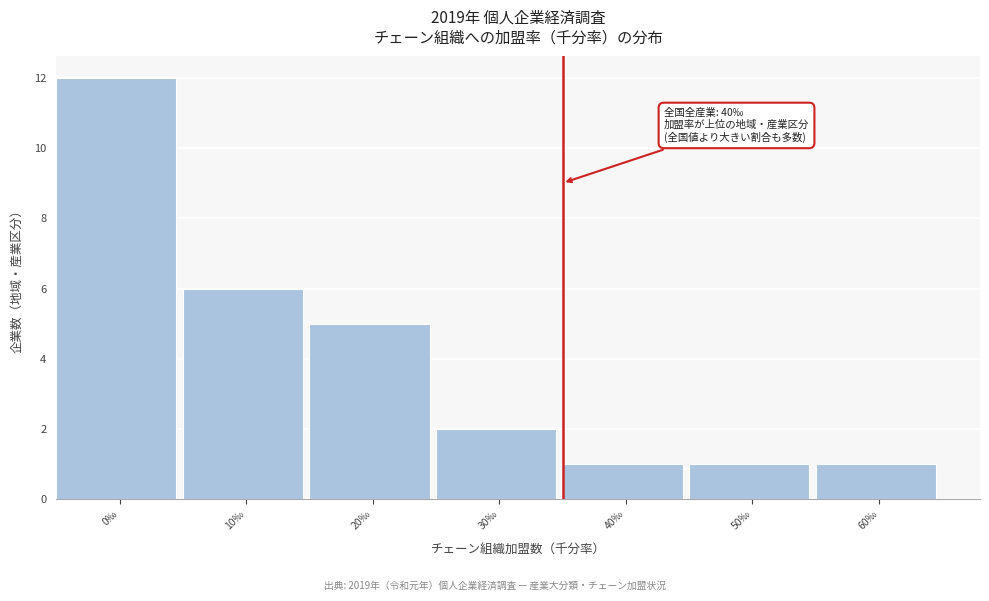

Reading left to right, transcribe all the data shown in this chart.

12	6	5	2	1	1	1